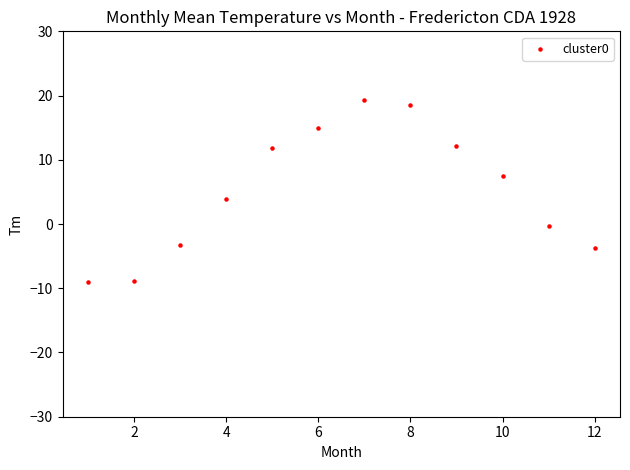

What is the range of Y values (max minus min)?

28.4